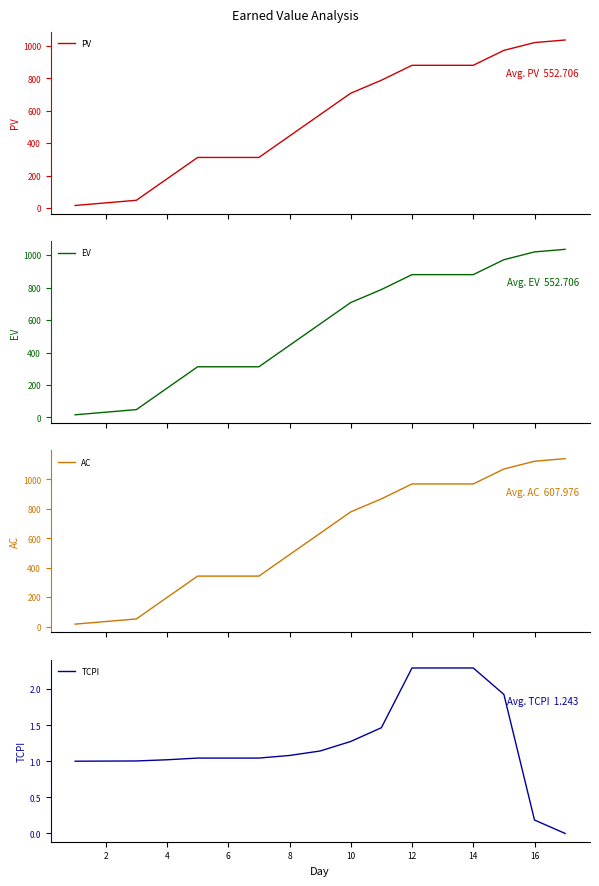

At 14, list the series in order from smallest to largest.

TCPI, PV, EV, AC